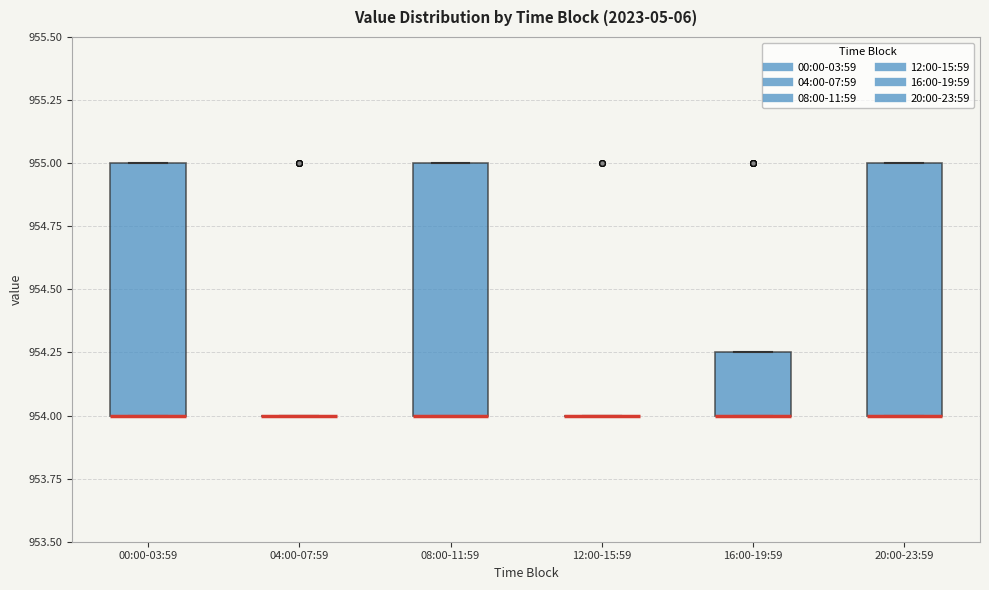

Reading left to right, read every box against the y-axis: the position of its median line, the range the box covers, and the ends of its whiskers. The values are not printed on the chart, so give them approximately, as read against the axis.

00:00-03:59: median 954.00 (drawn on the box's lower edge), box 954.00 to 955.00, whiskers 954.00 to 955.00
04:00-07:59: box collapsed to a line at 954.00, whiskers 954.00 to 954.00
08:00-11:59: median 954.00 (drawn on the box's lower edge), box 954.00 to 955.00, whiskers 954.00 to 955.00
12:00-15:59: box collapsed to a line at 954.00, whiskers 954.00 to 954.00
16:00-19:59: median 954.00 (drawn on the box's lower edge), box 954.00 to 954.25, whiskers 954.00 to 954.25
20:00-23:59: median 954.00 (drawn on the box's lower edge), box 954.00 to 955.00, whiskers 954.00 to 955.00